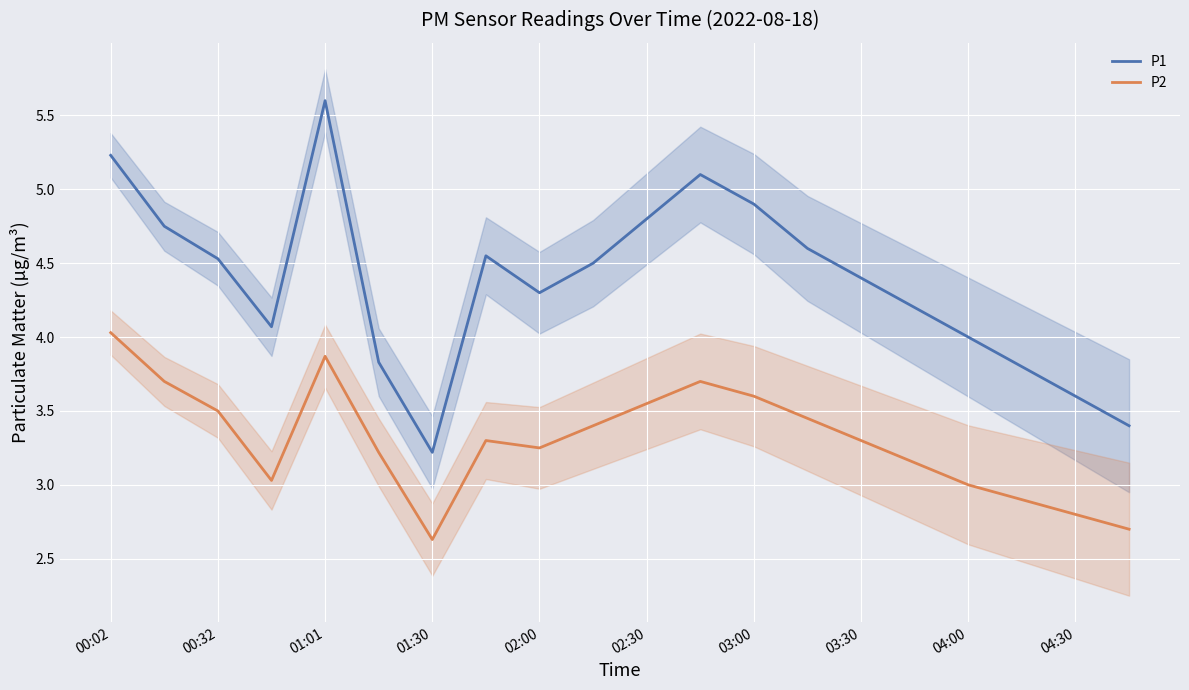

How many values in the P1 series are below 4?

5